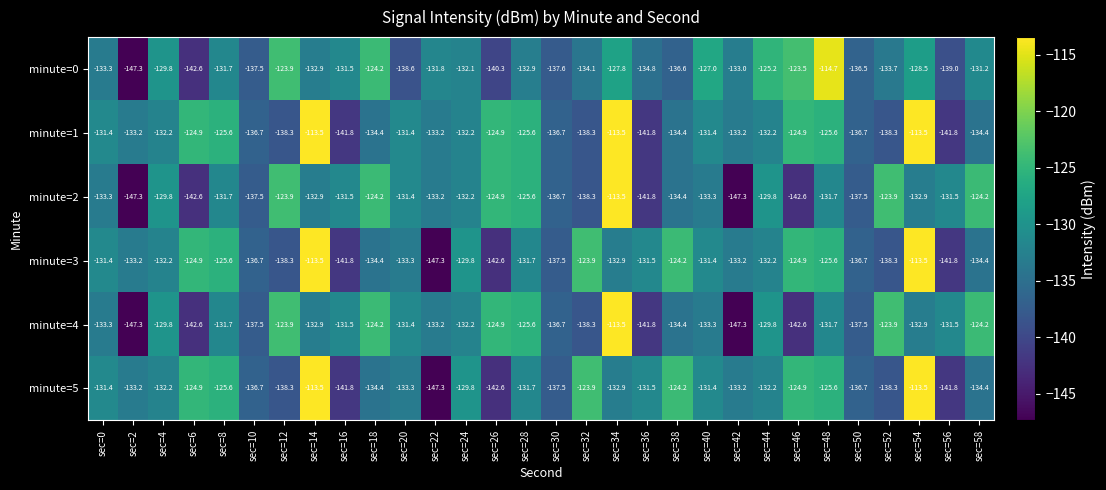

Where is minute=3 nearest to the value -130?

sec=24